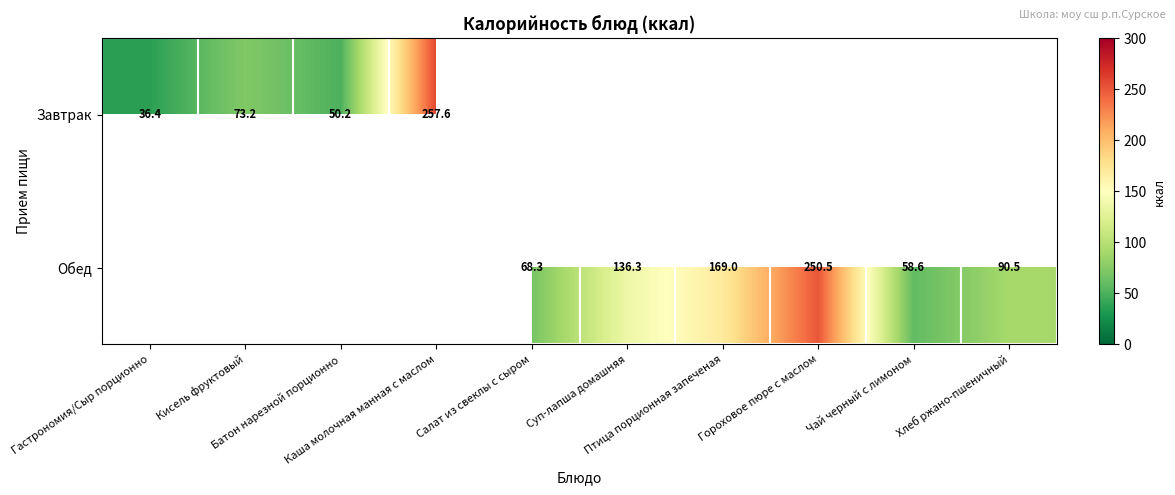

The Обед series shows 97.6 at Чай черный с лимоном. True or false?

False